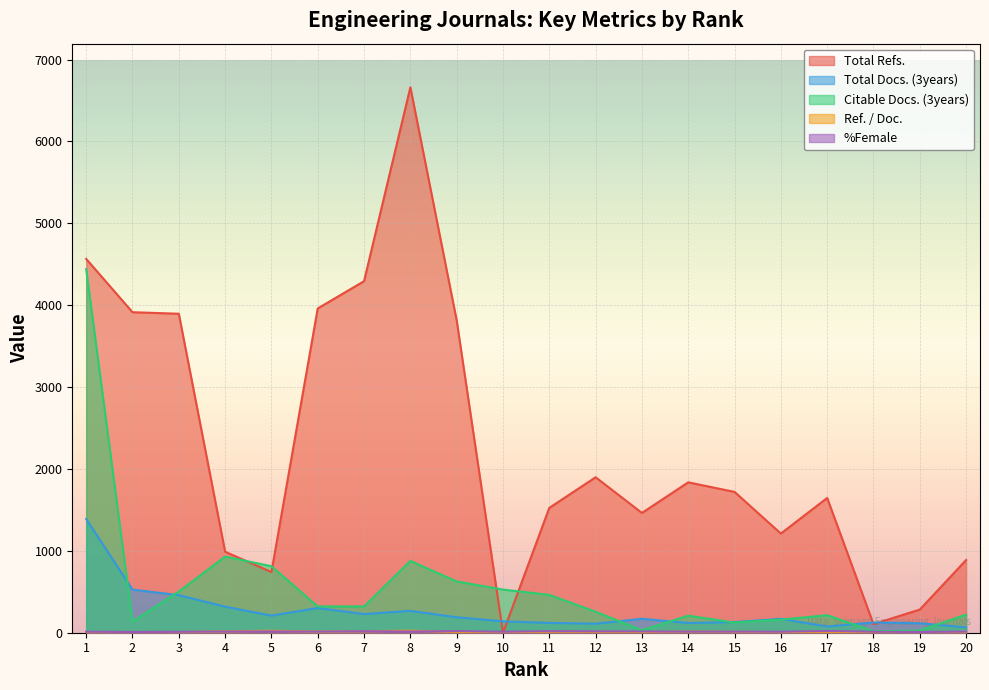

Which category has the highest value in the Total Docs. (3years) series?

1